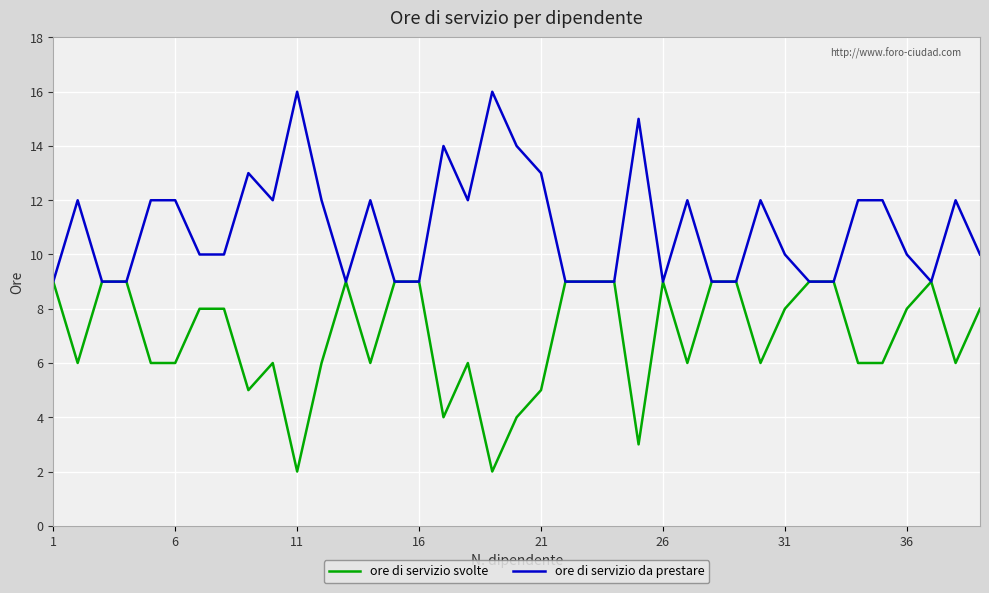

What is the highest value of the ore di servizio da prestare series?

16